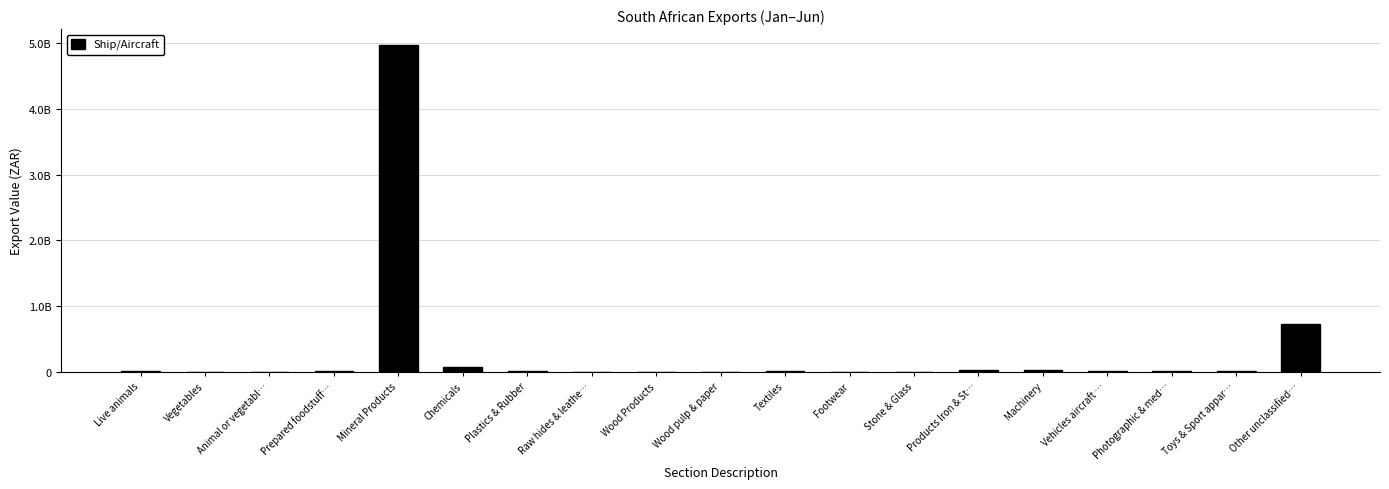

Which category has the highest value across all series?

Mineral Products